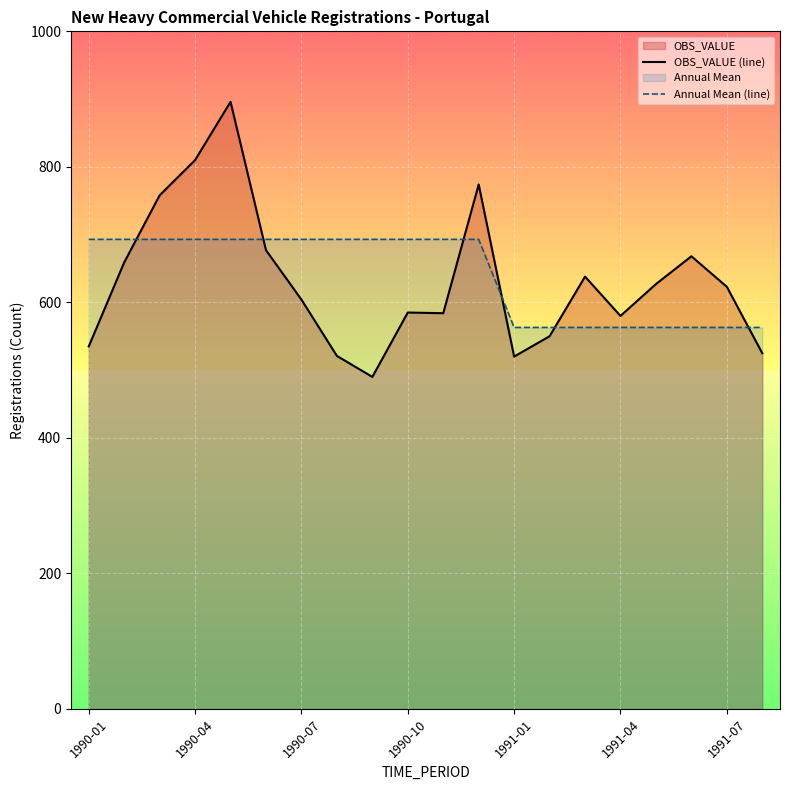

Which series has the largest total across all categories?

Annual Mean (line)